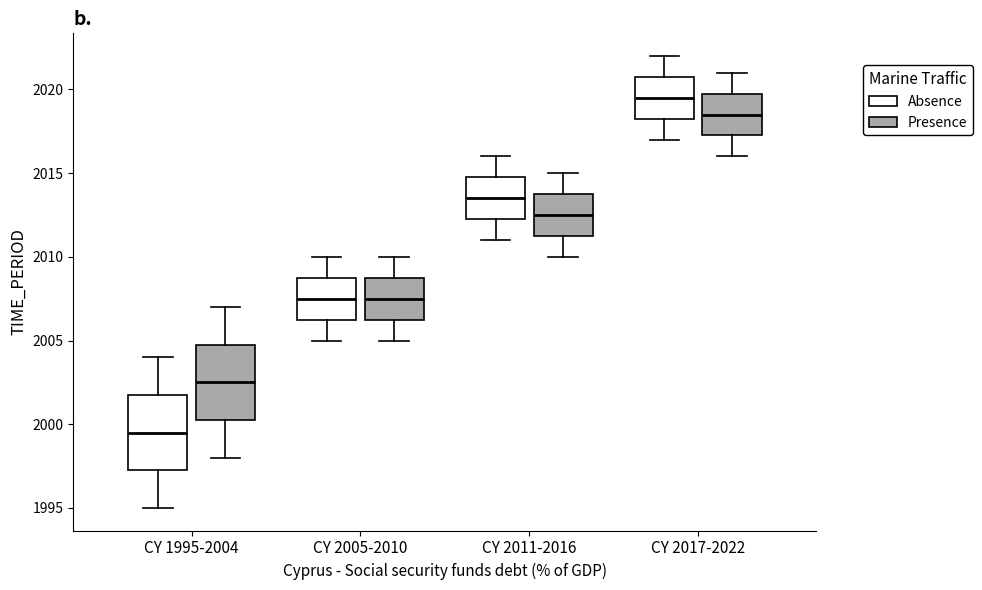

Reading left to right, transcribe this box plot: for each box, give where its median line is, the range the box spans, and where its two whiskers end, as read against the y-axis. The values are not printed on the chart, so give them approximately, as read against the axis.

CY 1995-2004 (Absence): median 1999.5, box 1997.5 to 2002.0, whiskers 1995.0 to 2004.0
CY 1995-2004 (Presence): median 2002.5, box 2000.5 to 2005.0, whiskers 1998.0 to 2007.0
CY 2005-2010 (Absence): median 2007.5, box 2006.5 to 2009.0, whiskers 2005.0 to 2010.0
CY 2005-2010 (Presence): median 2007.5, box 2006.5 to 2009.0, whiskers 2005.0 to 2010.0
CY 2011-2016 (Absence): median 2013.5, box 2012.5 to 2015.0, whiskers 2011.0 to 2016.0
CY 2011-2016 (Presence): median 2012.5, box 2011.5 to 2014.0, whiskers 2010.0 to 2015.0
CY 2017-2022 (Absence): median 2019.5, box 2018.5 to 2021.0, whiskers 2017.0 to 2022.0
CY 2017-2022 (Presence): median 2018.5, box 2017.5 to 2020.0, whiskers 2016.0 to 2021.0